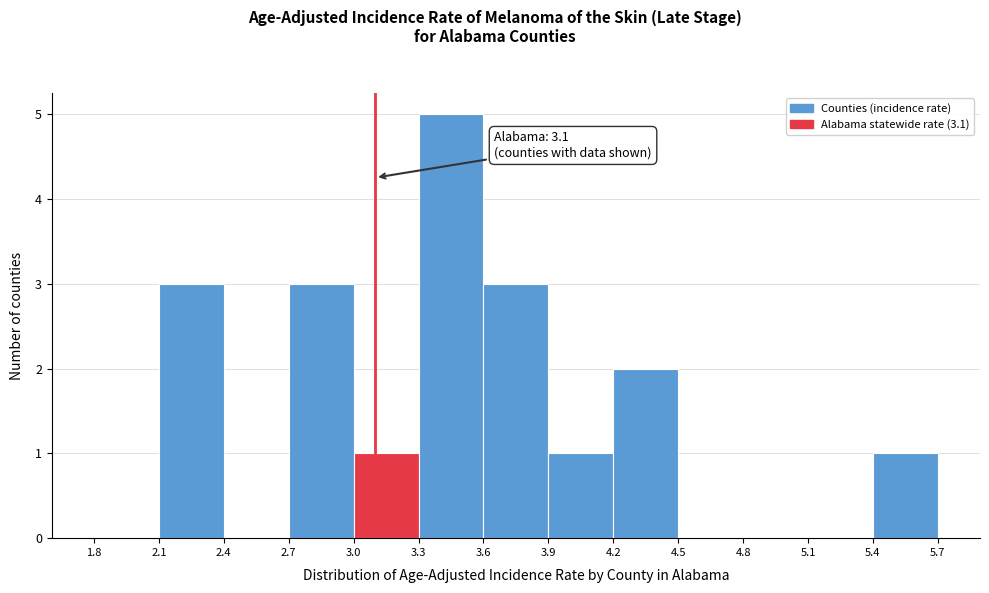

Which range on the x-axis has the tallest bar?

3.3 to 3.6